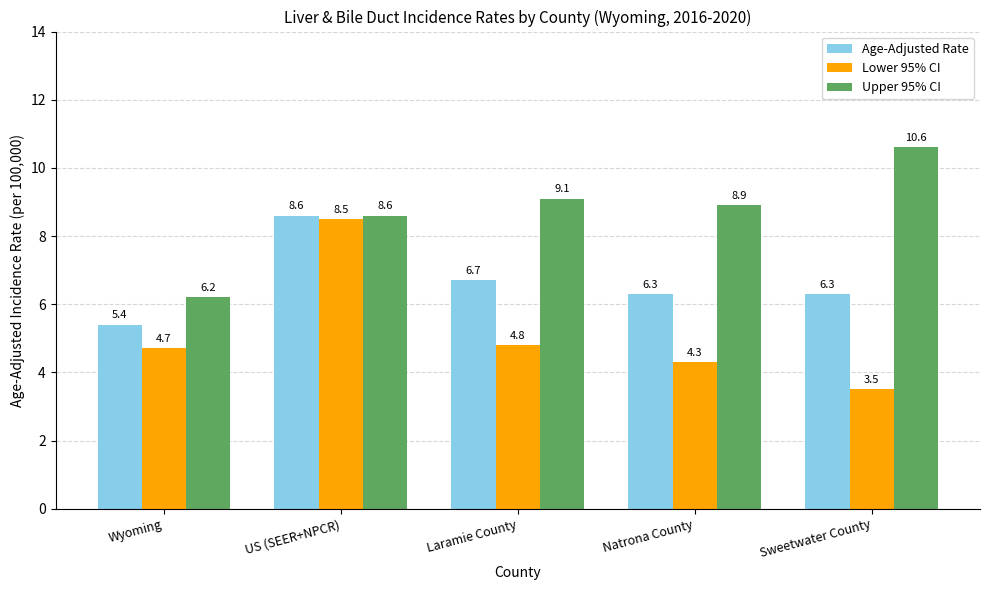

The value of Lower 95% CI at Natrona County is 4.3. True or false?

True